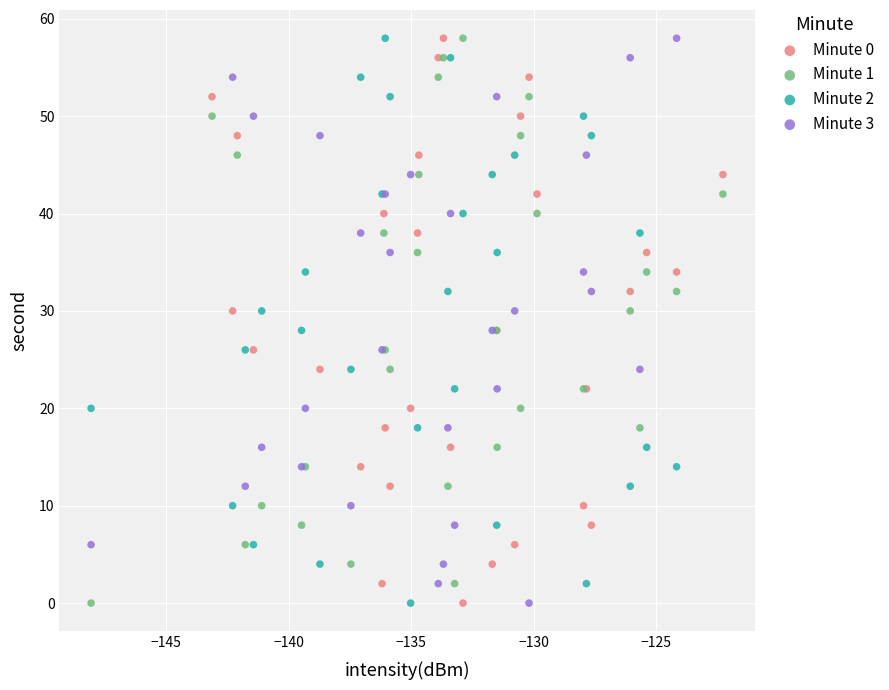

What are all the series names shown in the legend?

Minute 0, Minute 1, Minute 2, Minute 3